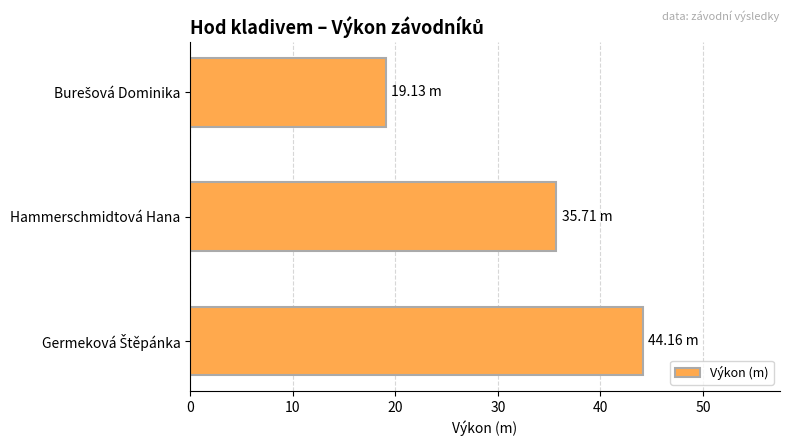

What is the sum of all values?

99.0